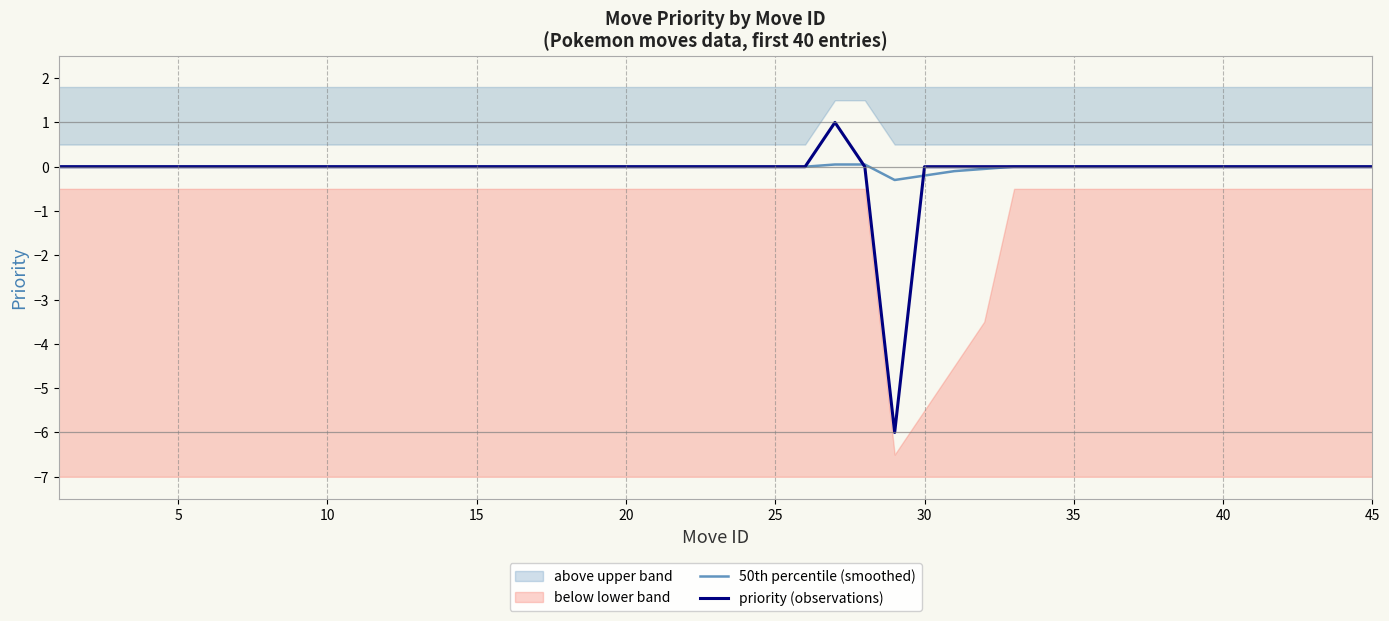

How many lines are shown in the chart?

2